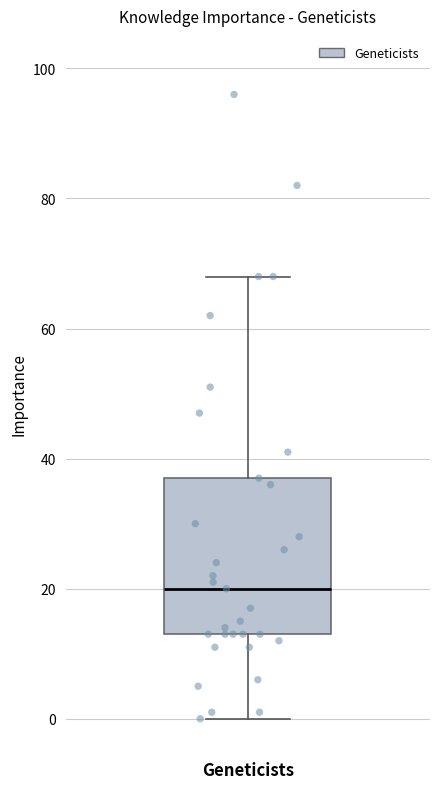

Transcribe this box plot: give where the median line is, the range the box spans, and where the two whiskers end, as read against the y-axis. The values are not printed on the chart, so give them approximately, as read against the axis.

median 20, box 14 to 38, whiskers 0 to 68